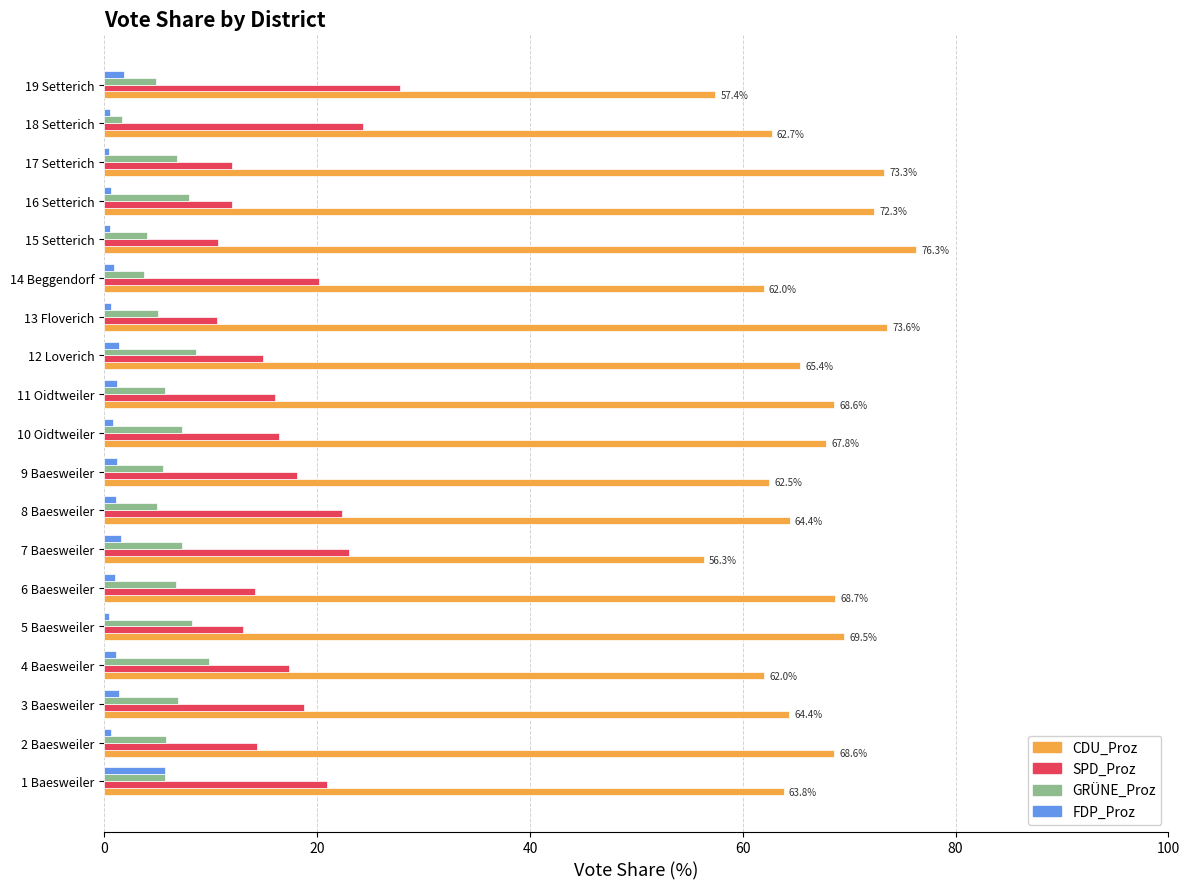

What is the difference between the second highest and second lowest values in the FDP_Proz series?

1.3